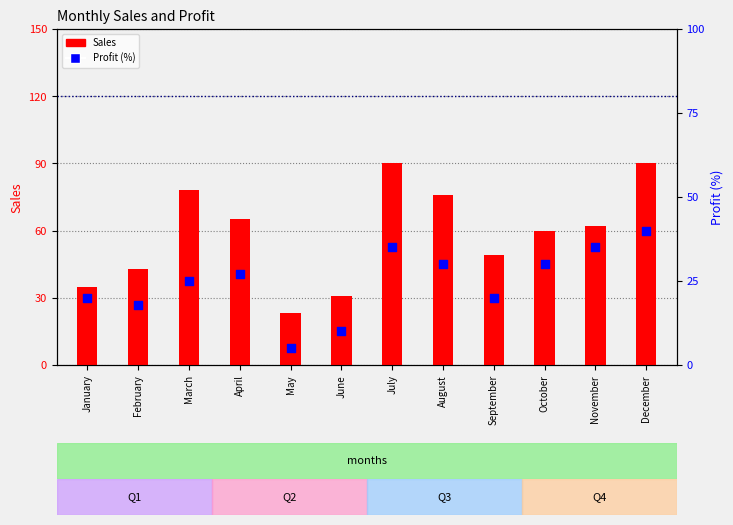

Which series contains the lowest Y value?

Profit (%)